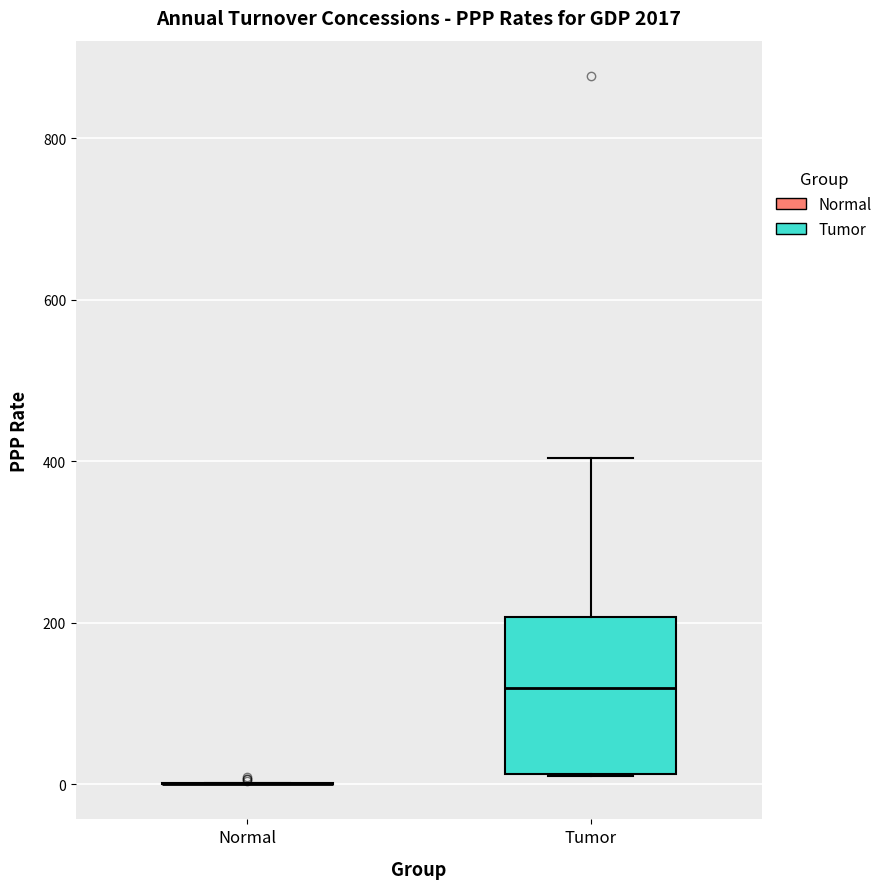

Where does the upper whisker of the box for Tumor end on the y-axis? The values are not printed on the chart, so give them approximately, as read against the axis.

400